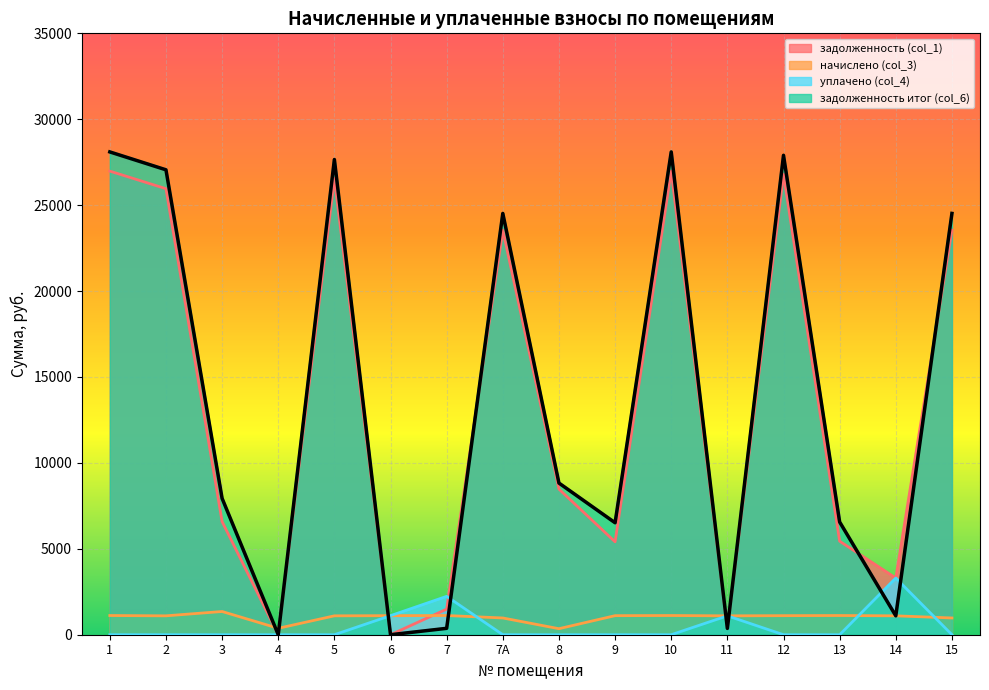

Is it true that уплачено (col_4) equals 0.0 at 15?

True